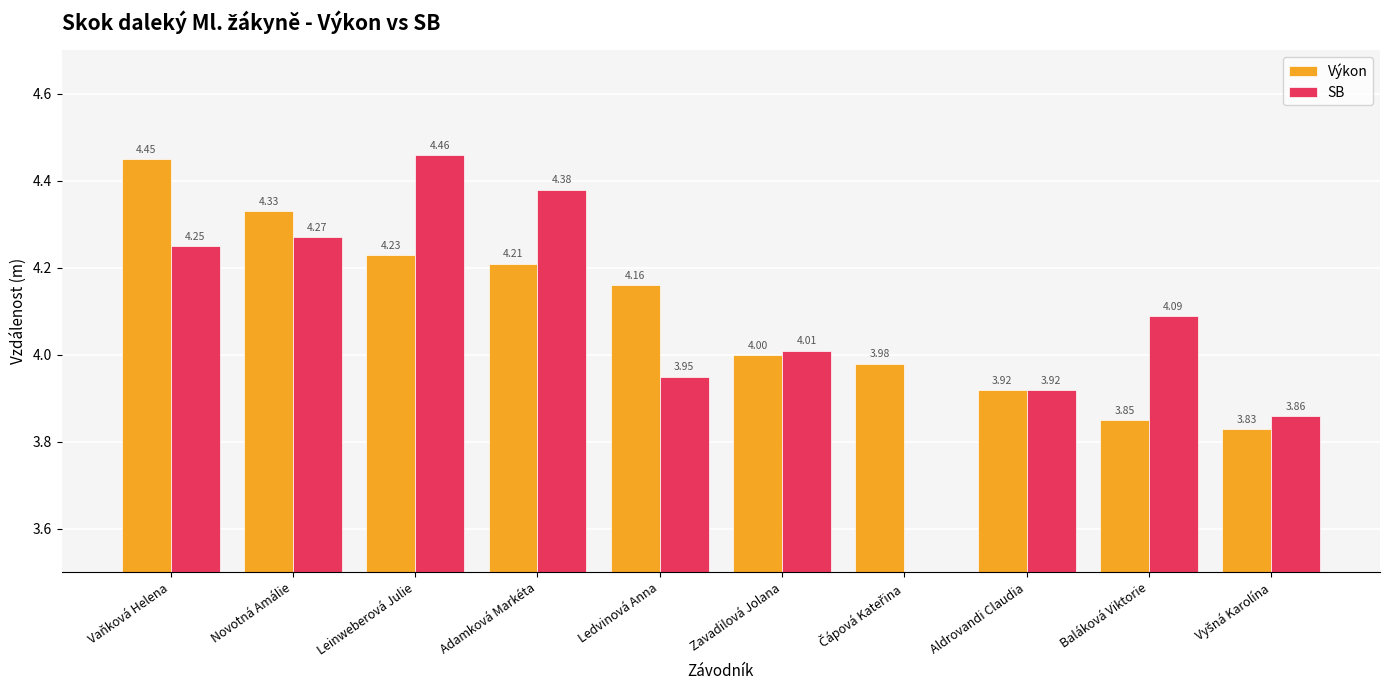

Is the value of SB at Vaňková Helena greater than the value of Výkon at Vaňková Helena?

No